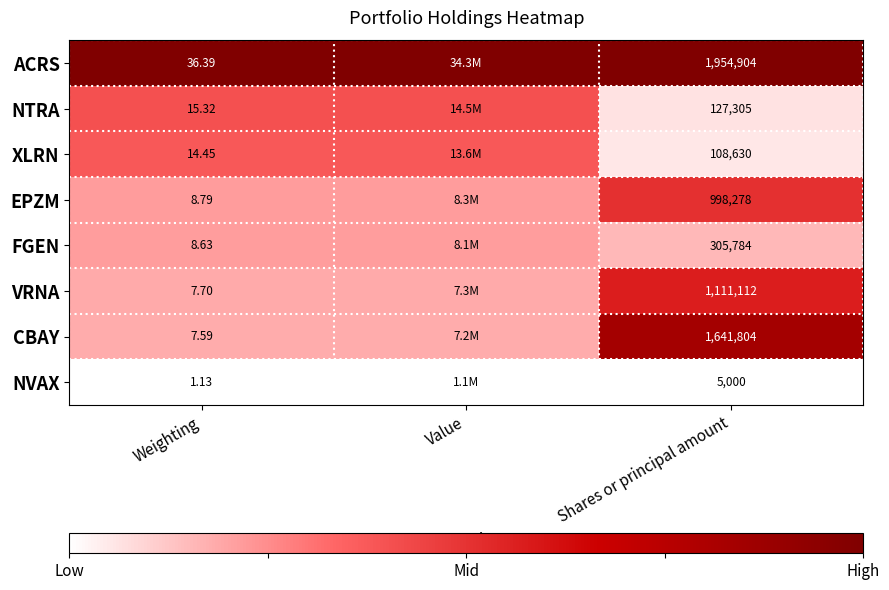

Is the value of XLRN at Weighting greater than the value of NTRA at Shares or principal amount?

No